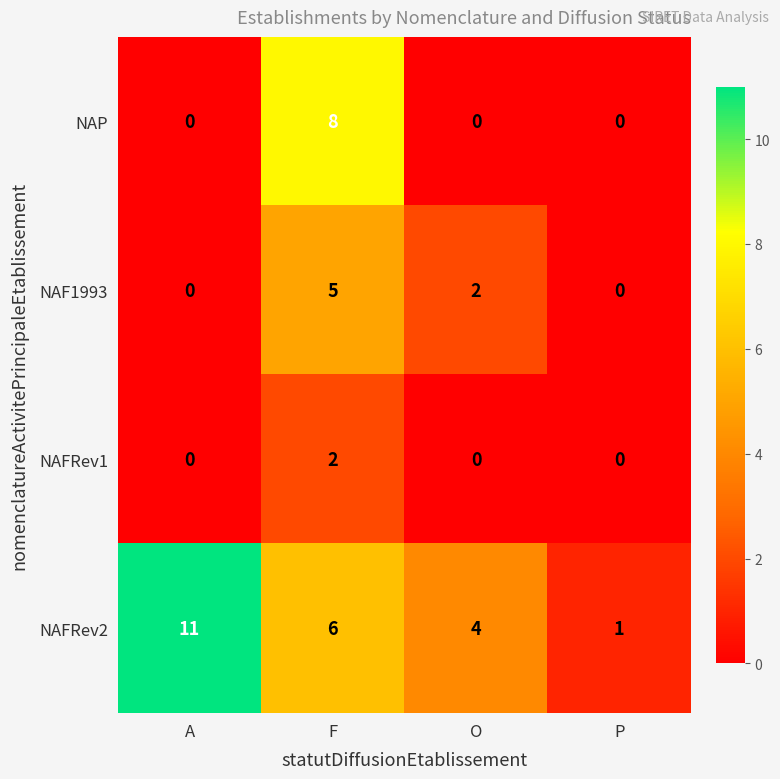

Reading right to left, extract all data points from this chart.

NAP: 0	0	8	0
NAF1993: 0	2	5	0
NAFRev1: 0	0	2	0
NAFRev2: 1	4	6	11